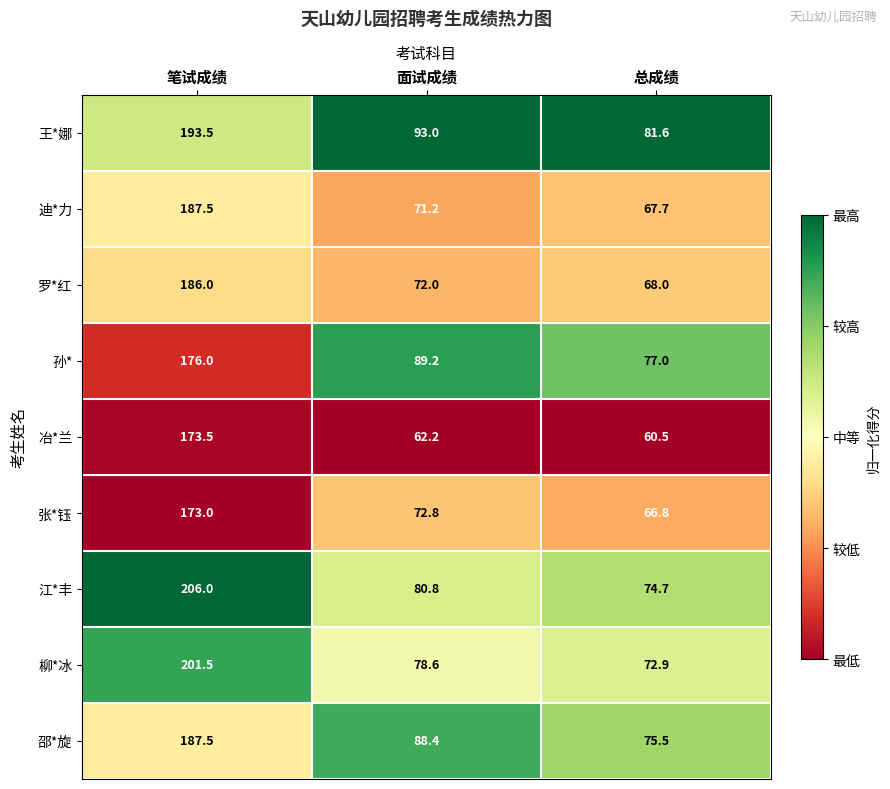

Which label corresponds to the smallest value in the chart?

总成绩